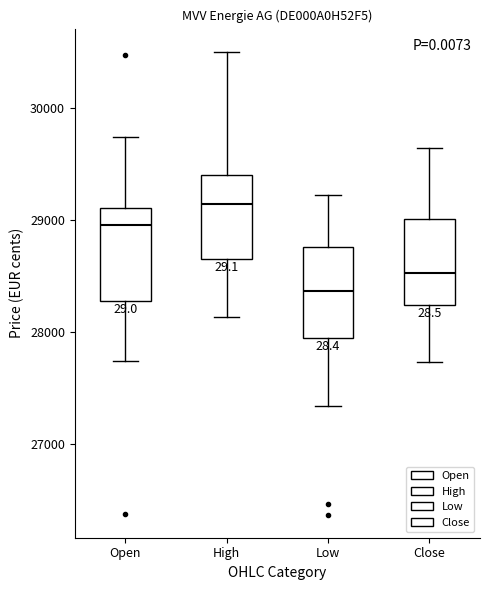

Reading left to right, read every box against the y-axis: the position of its median line, the range the box covers, and the ends of its whiskers. The values are not printed on the chart, so give them approximately, as read against the axis.

Open: median 29000, box 28300 to 29100, whiskers 27700 to 29700
High: median 29100, box 28700 to 29400, whiskers 28100 to 30500
Low: median 28400, box 28000 to 28800, whiskers 27300 to 29200
Close: median 28500, box 28200 to 29000, whiskers 27700 to 29600